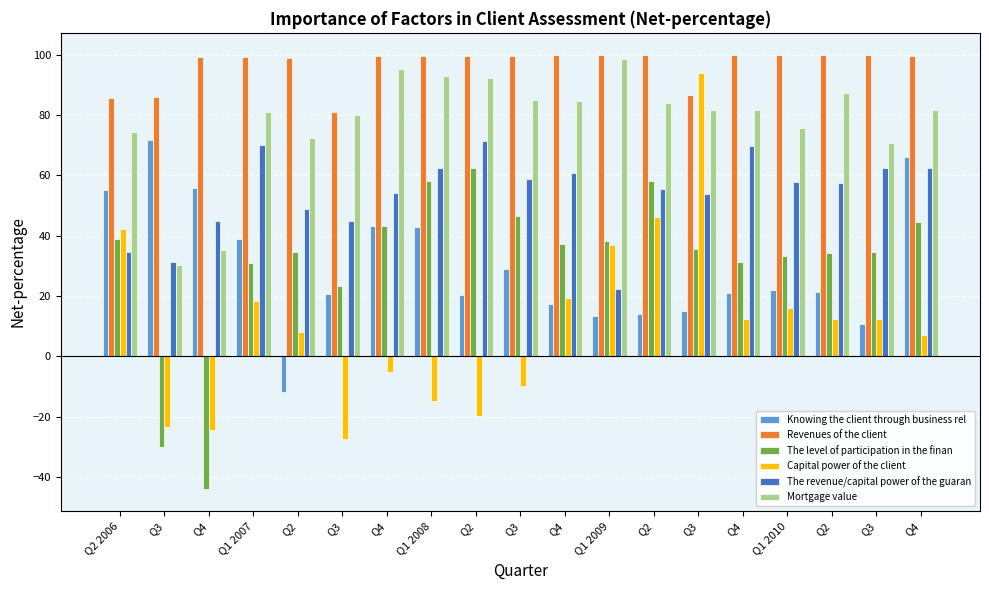

What is the label of the 18th bar from the left?

Q3